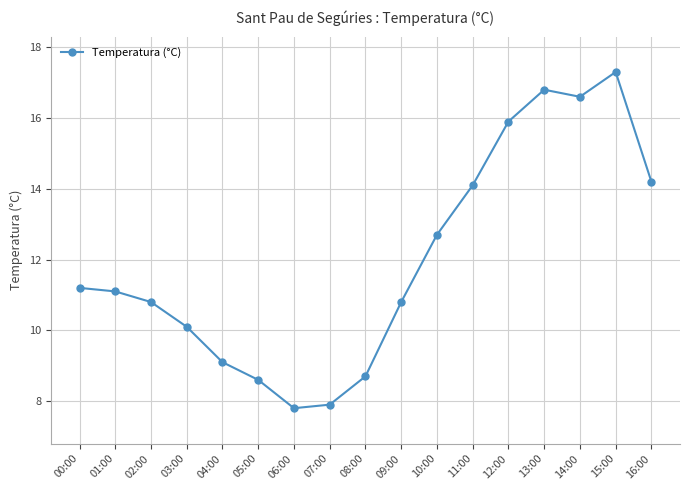

What is the difference between the maximum and minimum values?

9.5